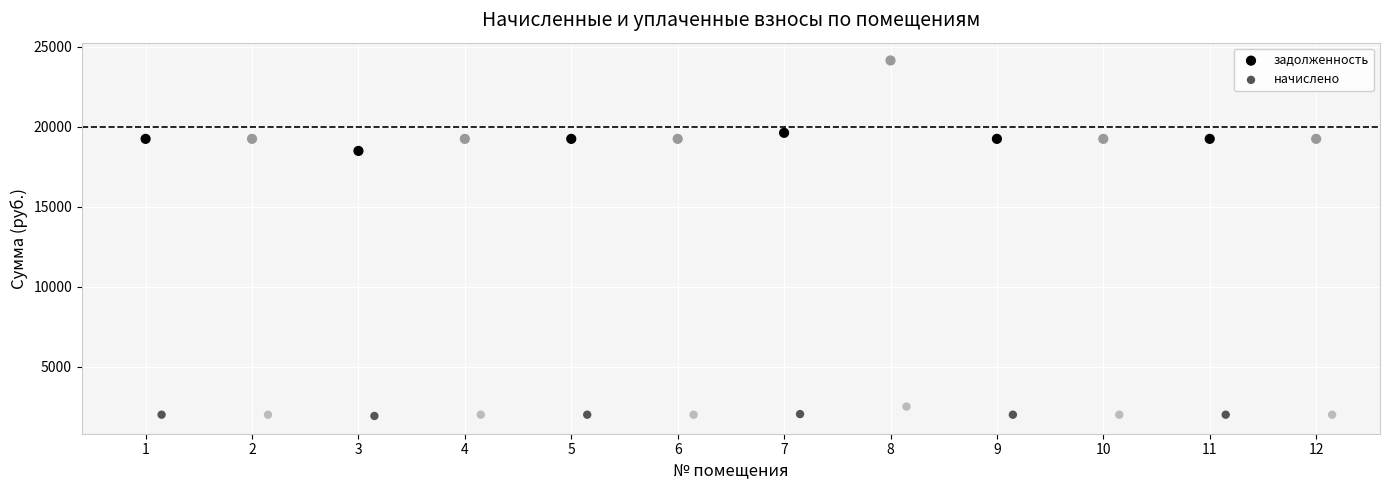

Which series contains the highest Y value?

задолженность